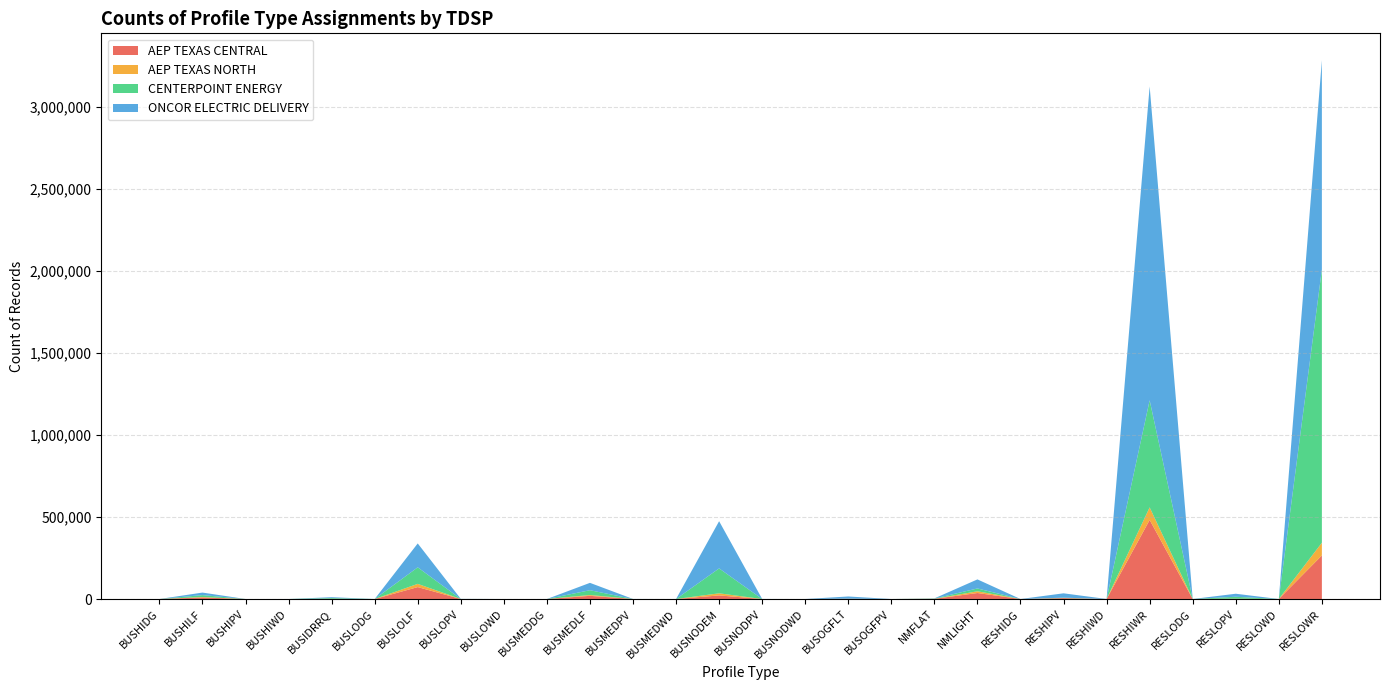

Reading left to right, transcribe all the data shown in this chart.

AEP TEXAS CENTRAL: 0	9437	11	3	758	2	72782	124	21	0	19425	56	9	21957	9	0	868	0	1281	36608	0	5514	31	482343	0	1553	7	265698
AEP TEXAS NORTH: 0	2736	4	1	330	0	19563	57	8	0	4979	8	2	12835	8	2	996	0	69	10563	0	460	31	76527	0	345	8	77513
CENTERPOINT ENERGY: 4	11665	12	0	4686	4	100835	107	0	5	29340	39	0	151851	7	0	74	0	1656	17174	0	2284	4	652881	5	11900	4	1666960
ONCOR ELECTRIC DELIVERY: 2	15418	34	1	5311	0	145835	478	13	1	44843	200	3	287965	246	14	13536	3	766	55270	3	26496	158	1913845	6	18385	41	1275435